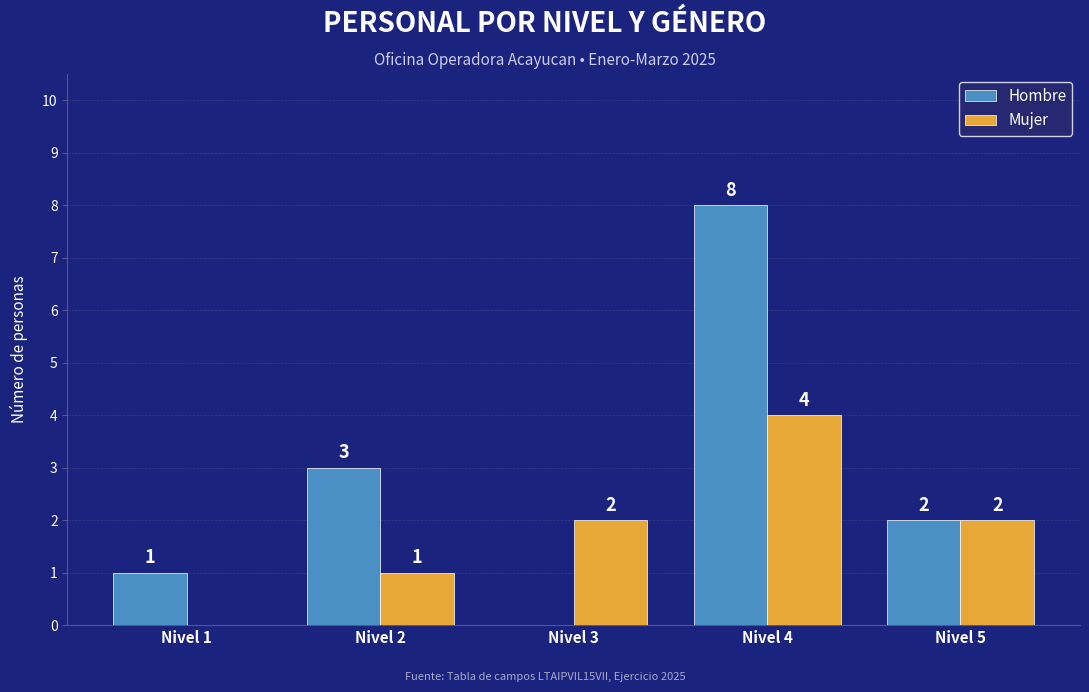

How many positive values does the Mujer series have?

4